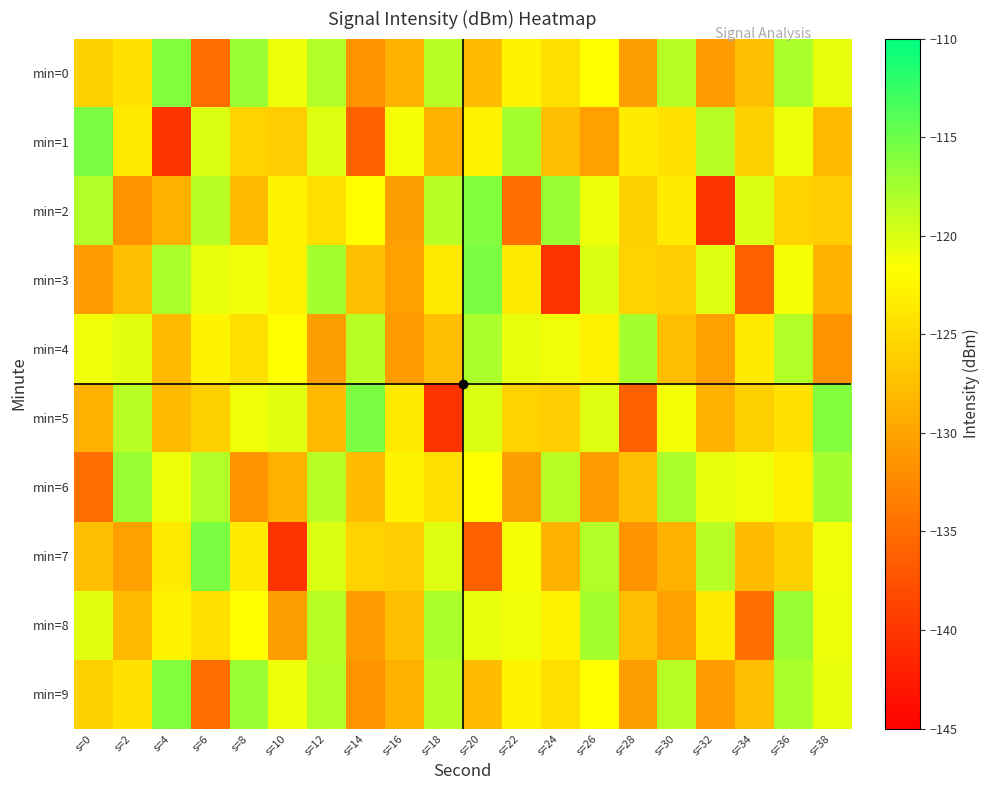

Reading left to right, what are all the values shown in this chart?

min=0: s=0=-126.0	s=2=-124.3	s=4=-116.0	s=6=-134.8	s=8=-117.0	s=10=-120.8	s=12=-118.1	s=14=-131.4	s=16=-128.7	s=18=-118.5	s=20=-127.8	s=22=-122.7	s=24=-124.6	s=26=-121.7	s=28=-130.4	s=30=-118.5	s=32=-130.5	s=34=-127.6	s=36=-117.9	s=38=-120.5
min=1: s=0=-115.7	s=2=-123.7	s=4=-140.3	s=6=-120.1	s=8=-125.8	s=10=-126.2	s=12=-120.2	s=14=-136.2	s=16=-121.3	s=18=-128.7	s=20=-122.9	s=22=-117.5	s=24=-127.6	s=26=-130.3	s=28=-123.6	s=30=-124.3	s=32=-118.5	s=34=-126.0	s=36=-120.8	s=38=-127.8
min=2: s=0=-118.1	s=2=-131.4	s=4=-128.7	s=6=-118.5	s=8=-127.8	s=10=-122.7	s=12=-124.6	s=14=-121.7	s=16=-130.4	s=18=-118.5	s=20=-116.0	s=22=-134.8	s=24=-117.0	s=26=-120.8	s=28=-126.0	s=30=-123.7	s=32=-140.3	s=34=-120.1	s=36=-125.8	s=38=-126.2
min=3: s=0=-130.5	s=2=-127.6	s=4=-117.9	s=6=-120.5	s=8=-120.9	s=10=-122.9	s=12=-117.5	s=14=-127.6	s=16=-130.3	s=18=-123.6	s=20=-115.7	s=22=-123.7	s=24=-140.3	s=26=-120.1	s=28=-125.8	s=30=-126.2	s=32=-120.2	s=34=-136.2	s=36=-121.3	s=38=-128.7
min=4: s=0=-121.0	s=2=-120.3	s=4=-128.0	s=6=-122.7	s=8=-124.6	s=10=-121.7	s=12=-130.4	s=14=-118.5	s=16=-130.5	s=18=-127.6	s=20=-117.9	s=22=-120.5	s=24=-120.9	s=26=-122.9	s=28=-117.5	s=30=-127.6	s=32=-130.3	s=34=-123.6	s=36=-118.1	s=38=-131.4
min=5: s=0=-128.7	s=2=-118.5	s=4=-127.8	s=6=-125.9	s=8=-121.0	s=10=-120.3	s=12=-128.0	s=14=-115.7	s=16=-123.7	s=18=-140.3	s=20=-120.1	s=22=-125.8	s=24=-126.2	s=26=-120.2	s=28=-136.2	s=30=-121.3	s=32=-128.7	s=34=-126.0	s=36=-124.3	s=38=-116.0
min=6: s=0=-134.8	s=2=-117.0	s=4=-120.8	s=6=-118.1	s=8=-131.4	s=10=-128.7	s=12=-118.5	s=14=-127.8	s=16=-122.7	s=18=-124.6	s=20=-121.7	s=22=-130.4	s=24=-118.5	s=26=-130.5	s=28=-127.6	s=30=-117.9	s=32=-120.5	s=34=-120.9	s=36=-122.9	s=38=-117.5
min=7: s=0=-127.6	s=2=-130.3	s=4=-123.6	s=6=-115.7	s=8=-123.7	s=10=-140.3	s=12=-120.1	s=14=-125.8	s=16=-126.2	s=18=-120.2	s=20=-136.2	s=22=-121.3	s=24=-128.7	s=26=-118.1	s=28=-131.4	s=30=-128.7	s=32=-118.5	s=34=-127.8	s=36=-125.9	s=38=-121.0
min=8: s=0=-120.3	s=2=-128.0	s=4=-122.7	s=6=-124.6	s=8=-121.7	s=10=-130.4	s=12=-118.5	s=14=-130.5	s=16=-127.6	s=18=-117.9	s=20=-120.5	s=22=-120.9	s=24=-122.9	s=26=-117.5	s=28=-127.6	s=30=-130.3	s=32=-123.6	s=34=-134.8	s=36=-117.0	s=38=-120.8
min=9: s=0=-126.0	s=2=-124.3	s=4=-116.0	s=6=-134.8	s=8=-117.0	s=10=-120.8	s=12=-118.1	s=14=-131.4	s=16=-128.7	s=18=-118.5	s=20=-127.8	s=22=-122.7	s=24=-124.6	s=26=-121.7	s=28=-130.4	s=30=-118.5	s=32=-130.5	s=34=-127.6	s=36=-117.9	s=38=-120.5